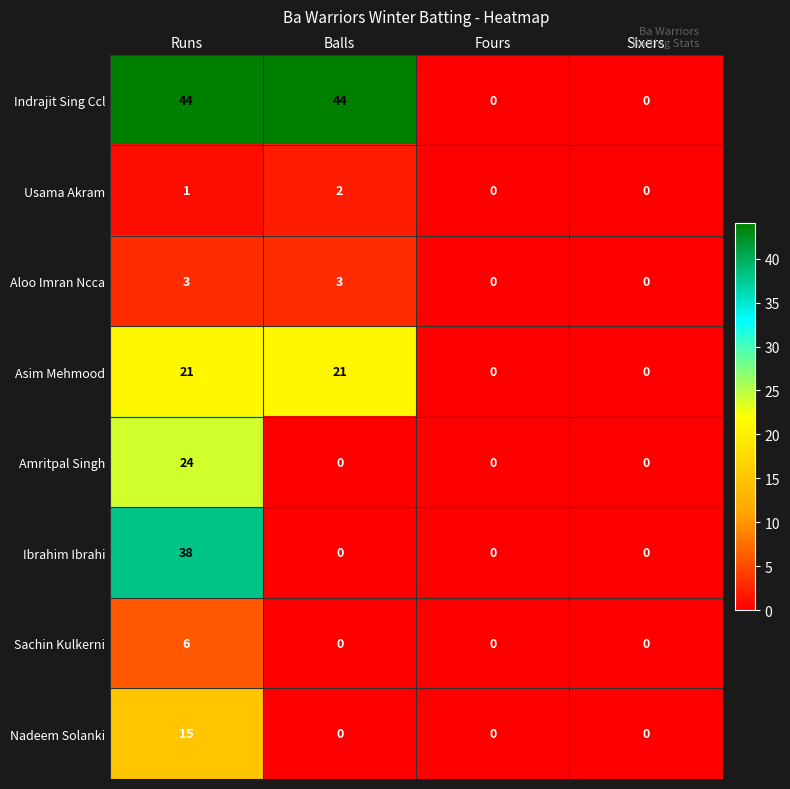

Rank the series by their maximum value, from lowest to highest.

Usama Akram, Aloo Imran Ncca, Sachin Kulkerni, Nadeem Solanki, Asim Mehmood, Amritpal Singh, Ibrahim Ibrahi, Indrajit Sing Ccl